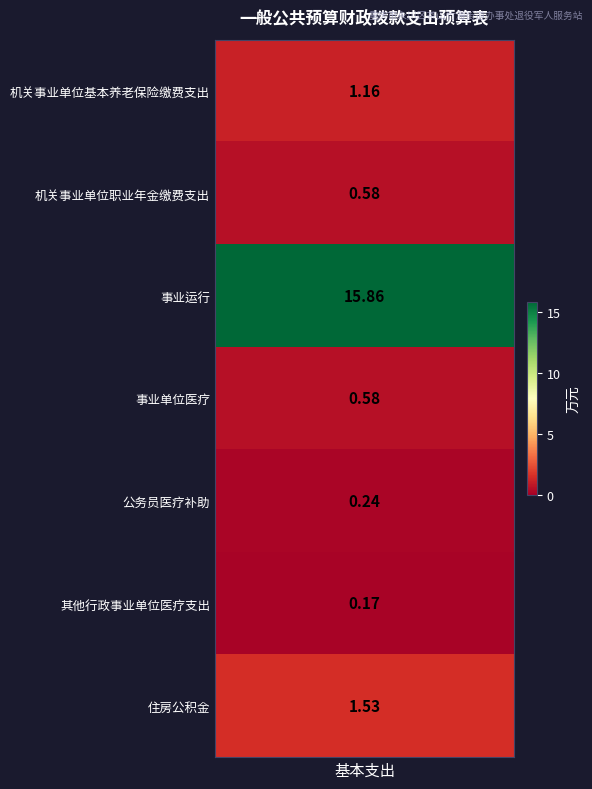

Rank the categories by value from highest to lowest.

事业运行, 住房公积金, 机关事业单位基本养老保险缴费支出, 机关事业单位职业年金缴费支出, 事业单位医疗, 公务员医疗补助, 其他行政事业单位医疗支出